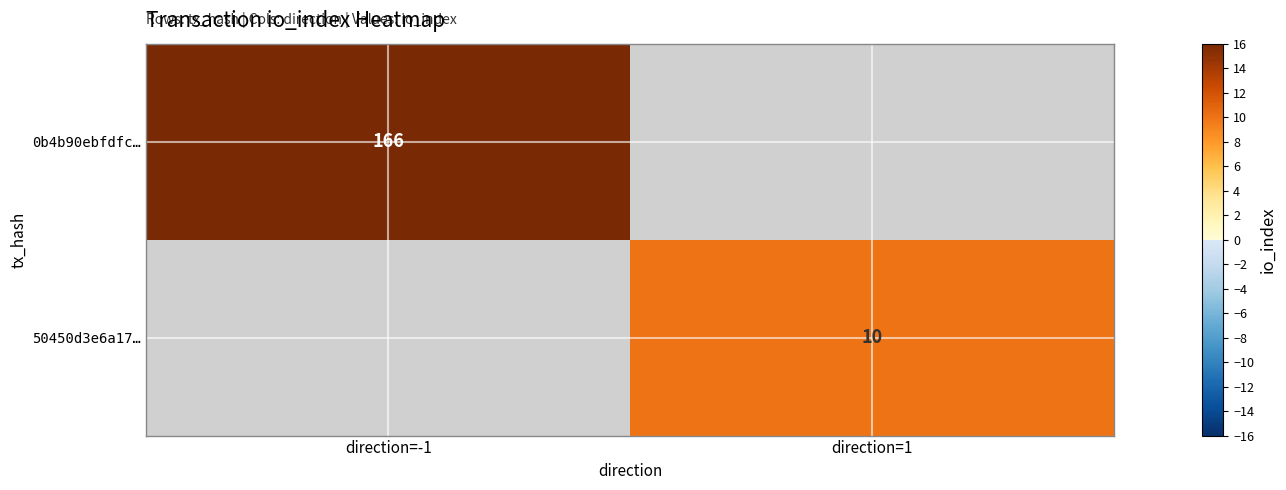

At how many categories does at least one series exceed 85?

1